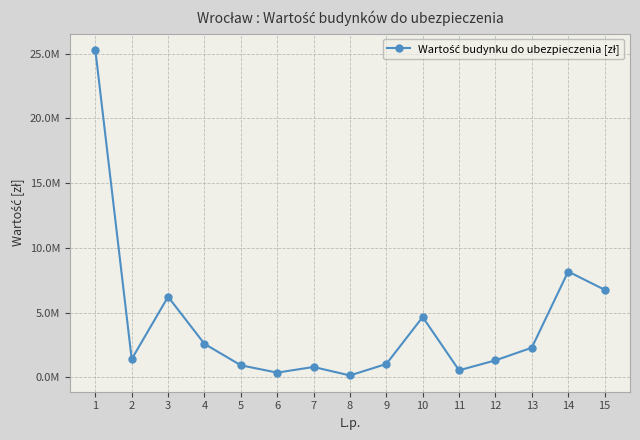

The value at 11 is 831497.9. True or false?

False